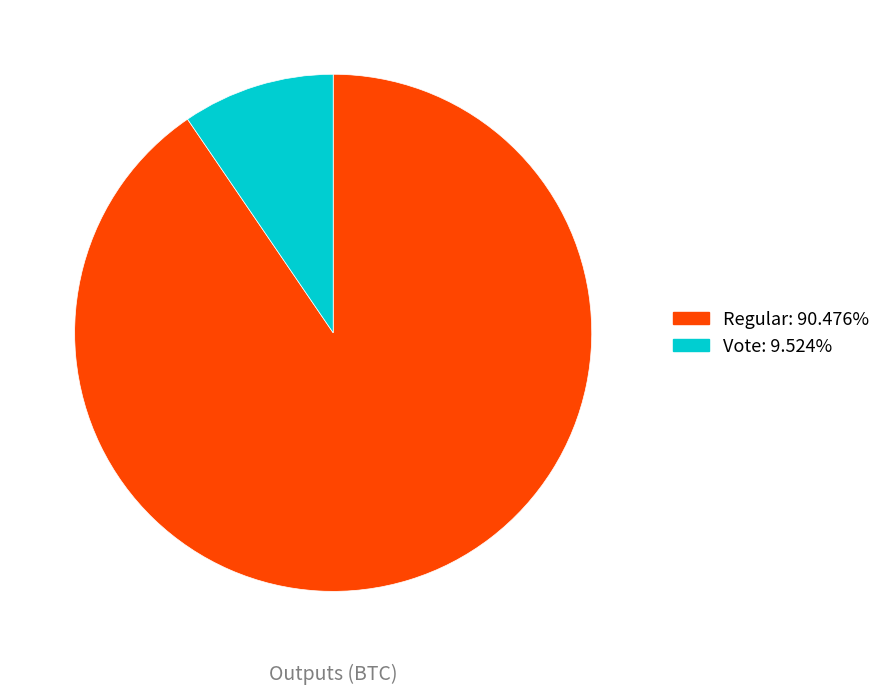

Count the number of slices in the pie.

2